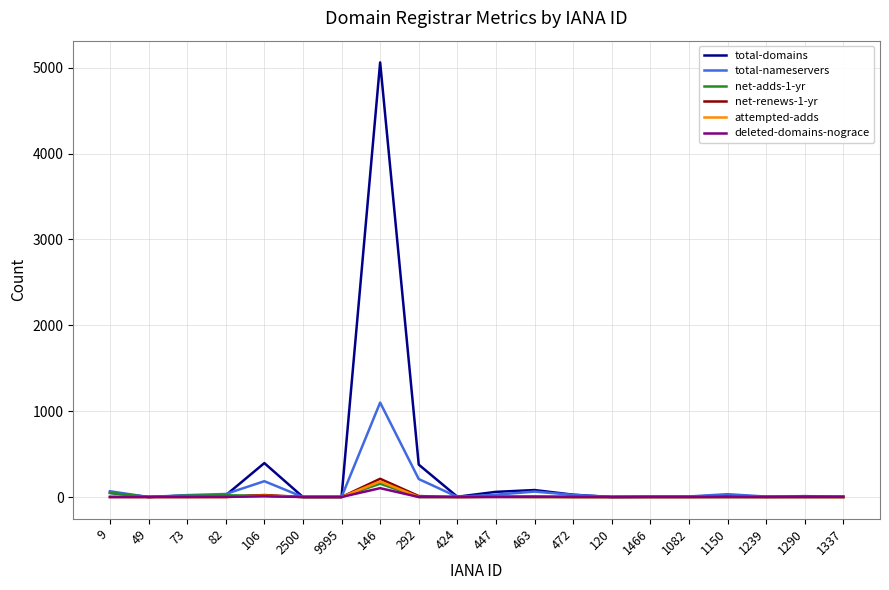

Is it true that net-renews-1-yr equals 11 at 292?

True